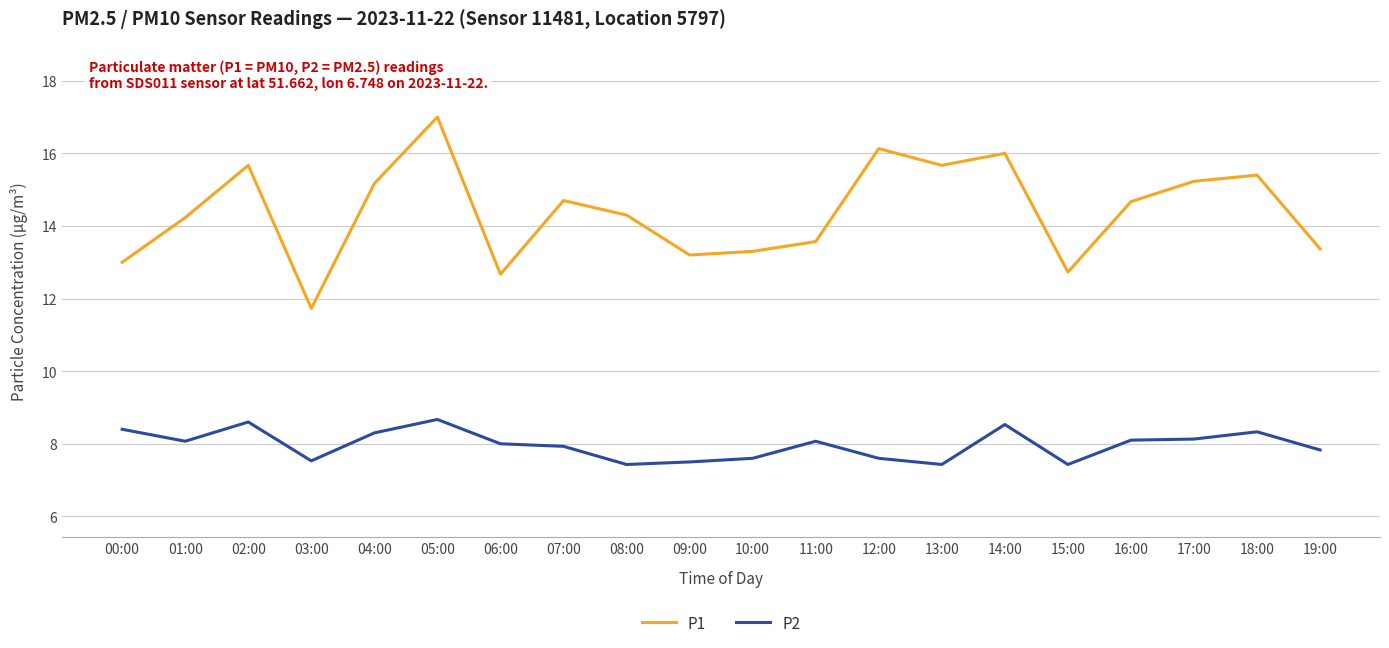

True or false: P2 and P1 intersect in this chart.

False